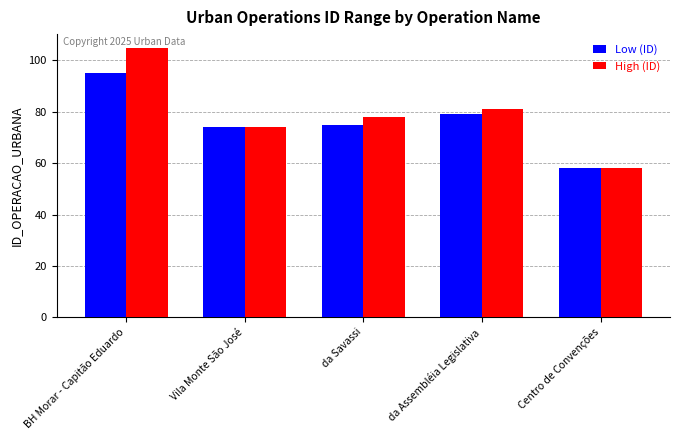

What is the sum of the Low (ID) values at da Assembléia Legislativa and Centro de Convenções?

137